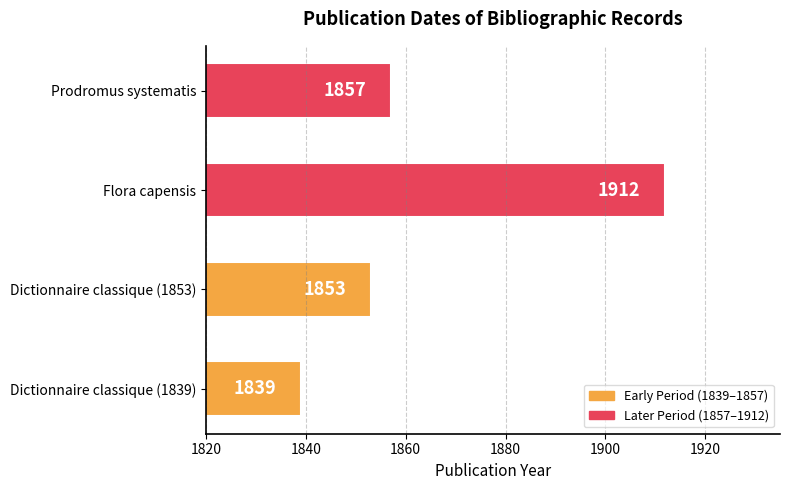

List the labels in order of value, largest first.

Flora capensis, Prodromus systematis, Dictionnaire classique (1853), Dictionnaire classique (1839)